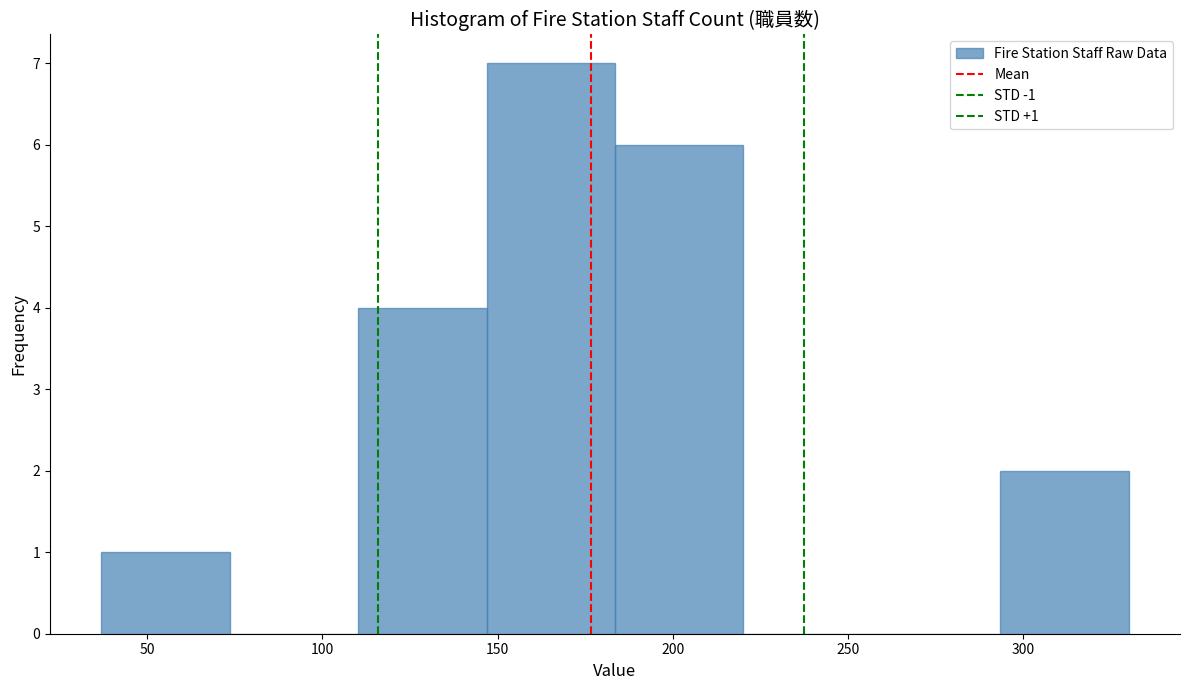

Which range on the x-axis has the tallest bar?

145 to 185